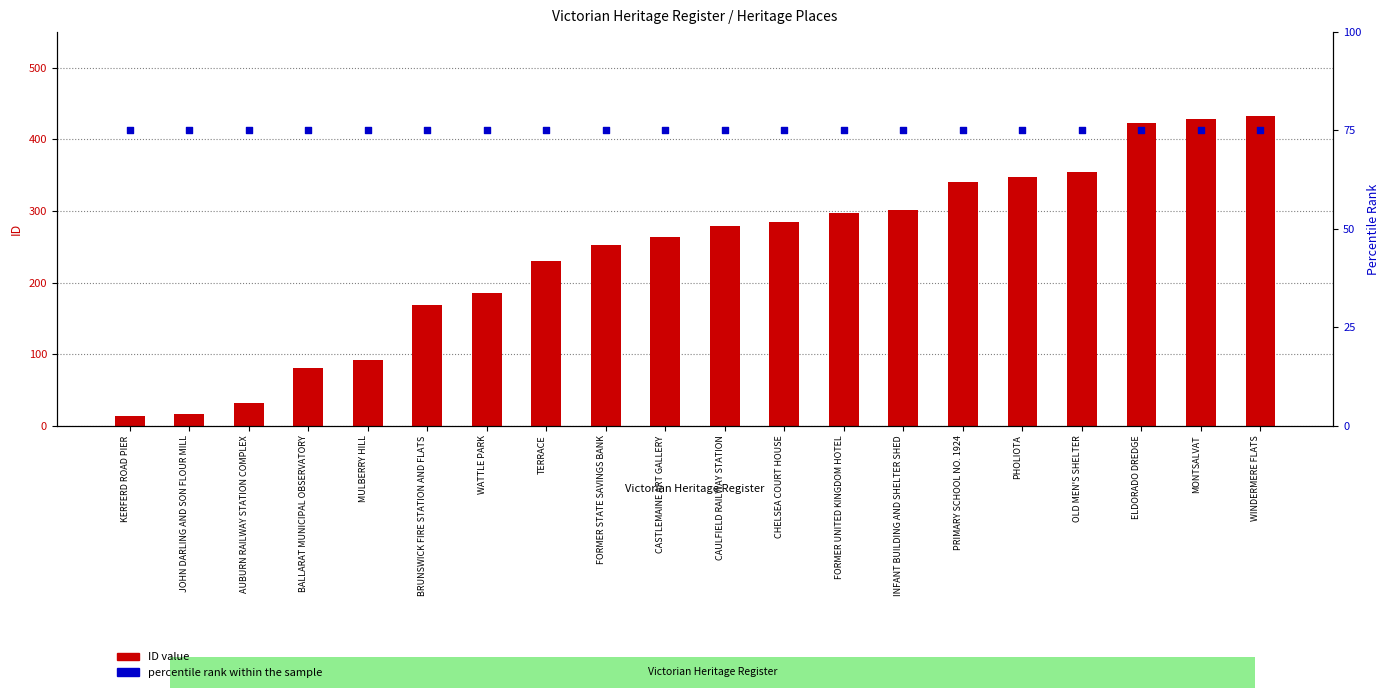

Which series contains the lowest Y value?

ID value